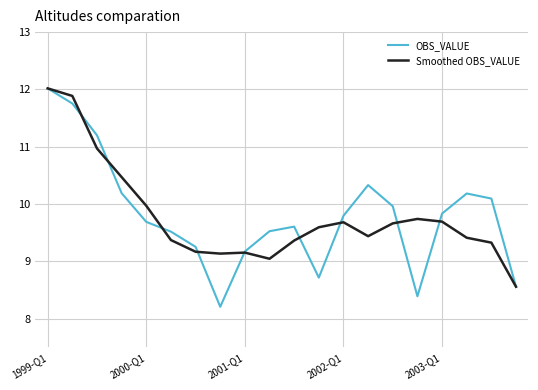

What is the maximum value shown in the chart?

12.0